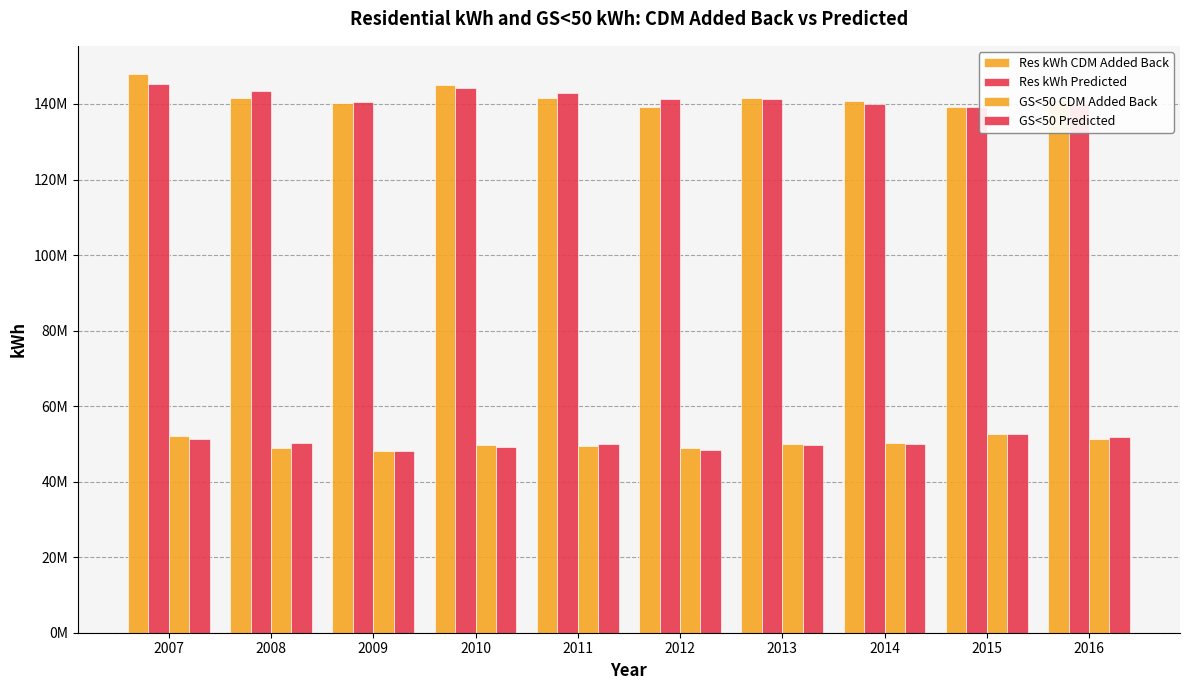

Where is GS<50 CDM Added Back nearest to the value 50346140?

2014